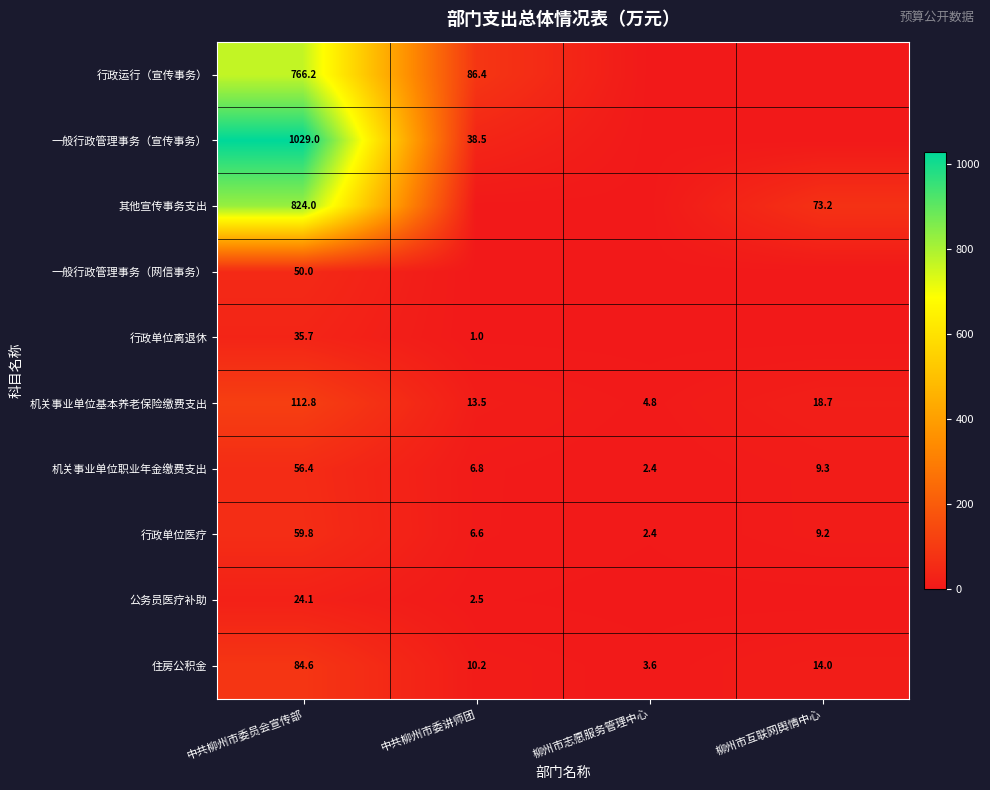

What is the difference between the 其他宣传事务支出 values at 柳州市互联网舆情中心 and 中共柳州市委员会宣传部?

750.8